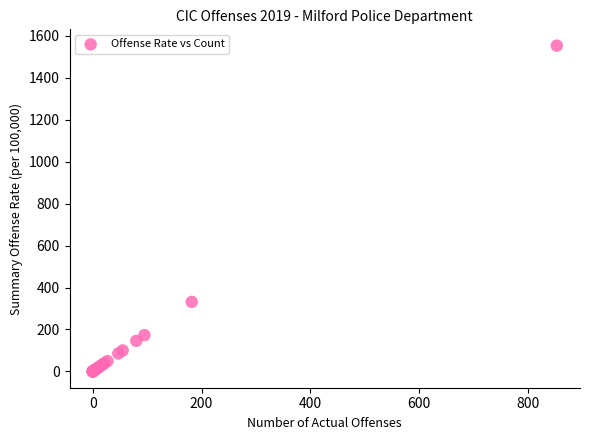

What Y value in the scatter plot is closest to 776?

331.5